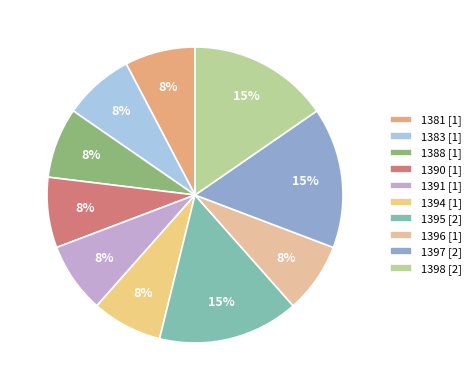

Which category has the smallest portion of the pie?

1381